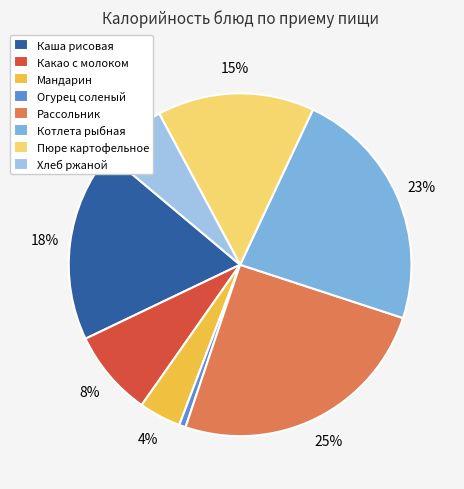

What is the smallest slice in the pie chart?

Огурец соленый